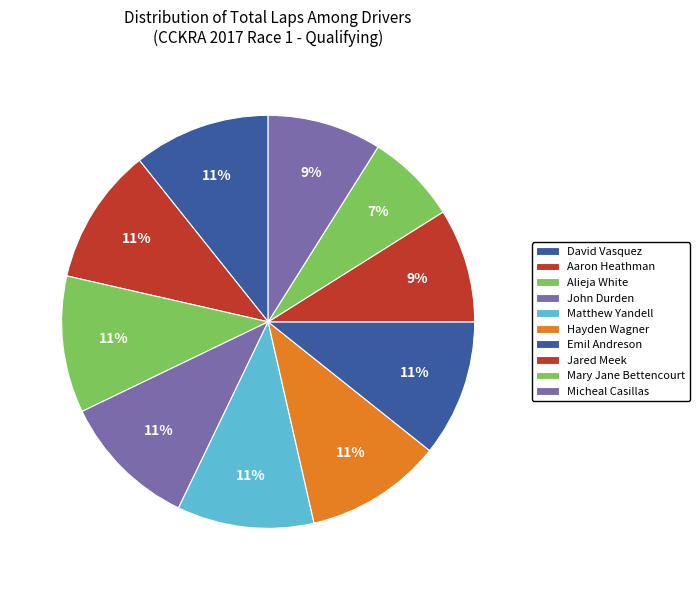

True or false: Hayden Wagner accounts for 11% of the total.

True